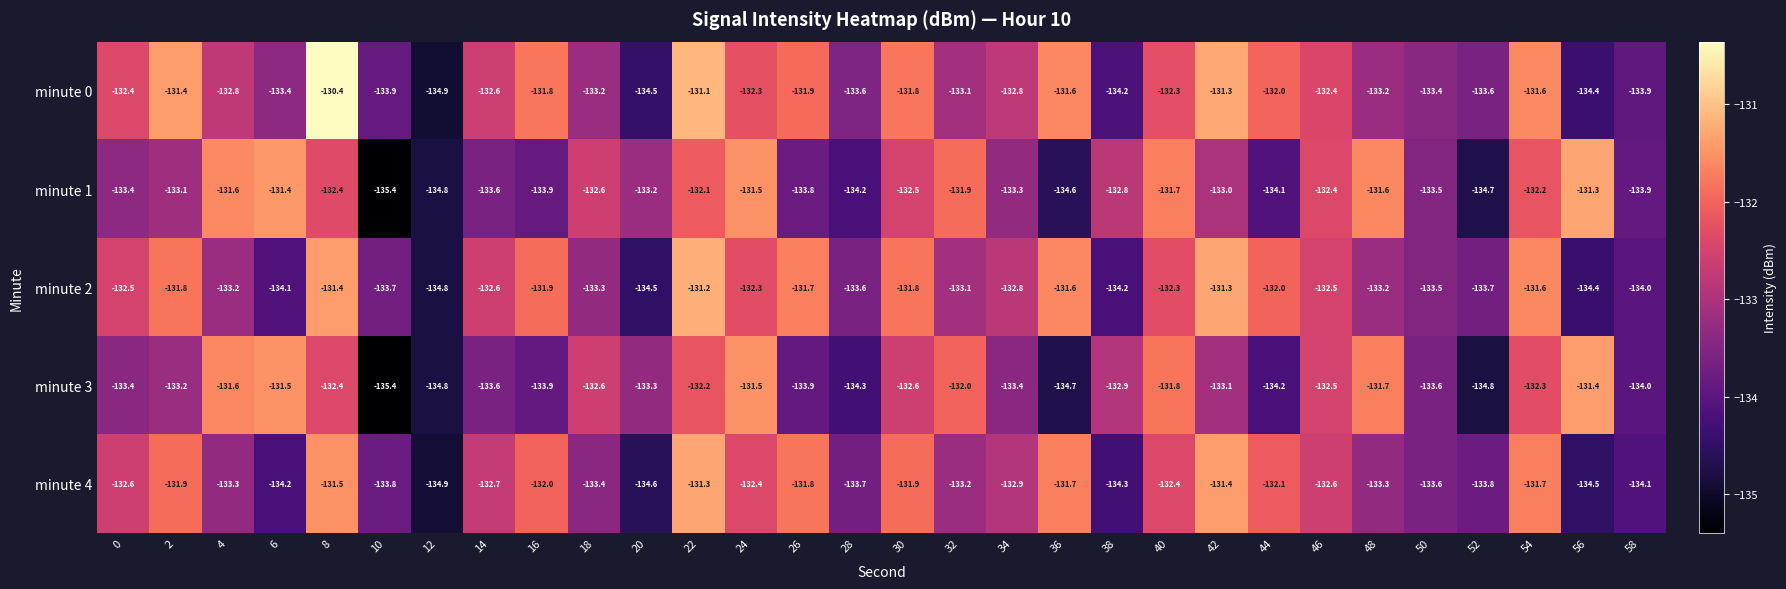

What is the difference between the maximum and second lowest values in the minute 1 series?

3.5